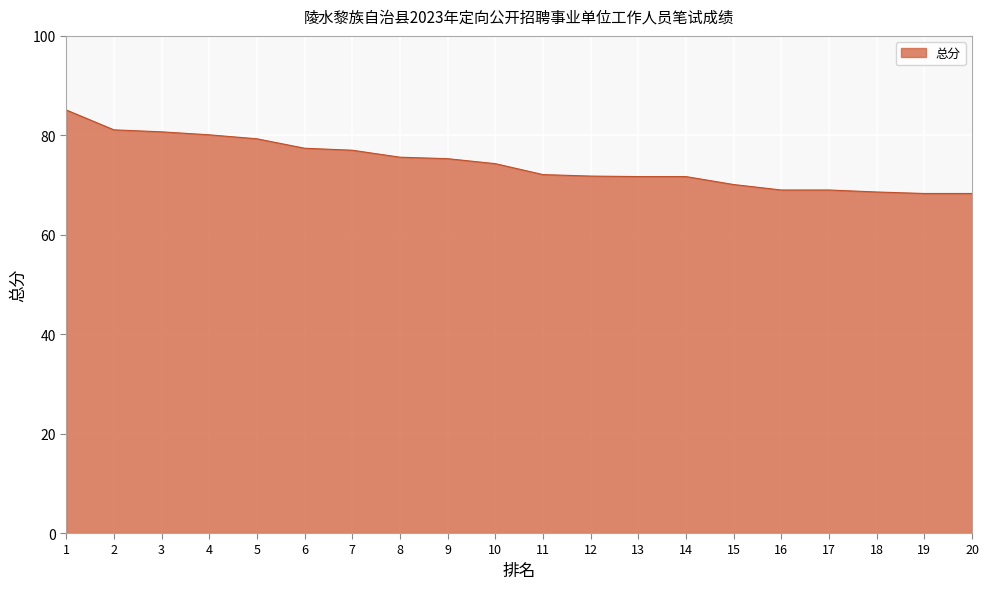

The value at 8 is 75.6. True or false?

True